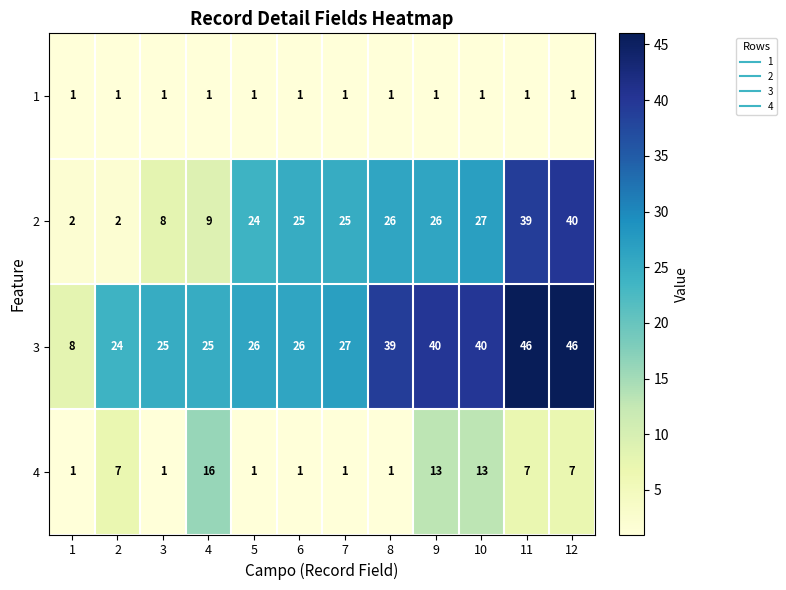

True or false: 1 has a value of 1 at 6.

True